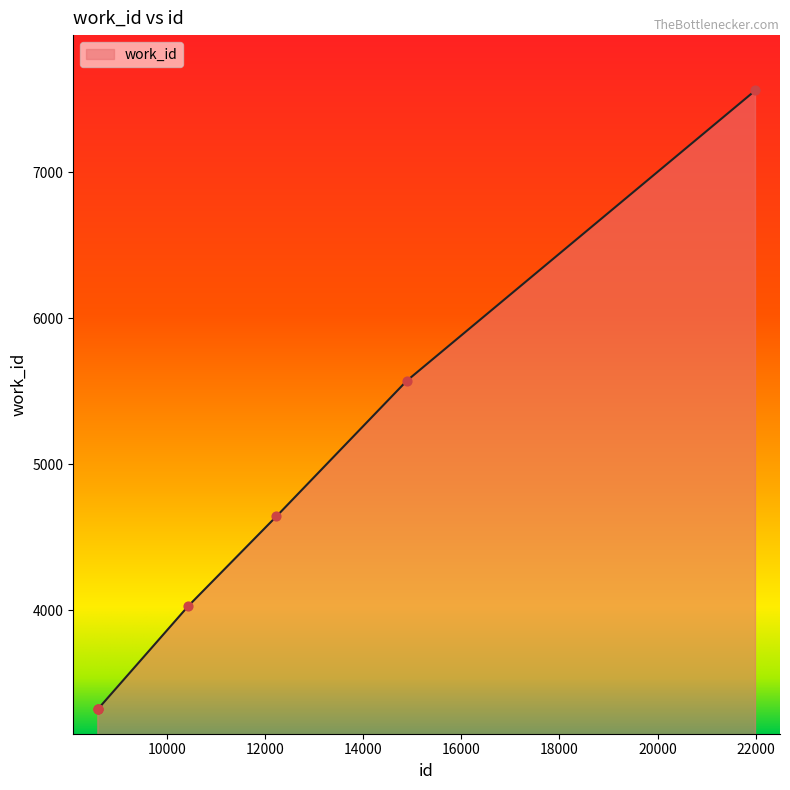

What is the maximum value shown in the chart?

7563